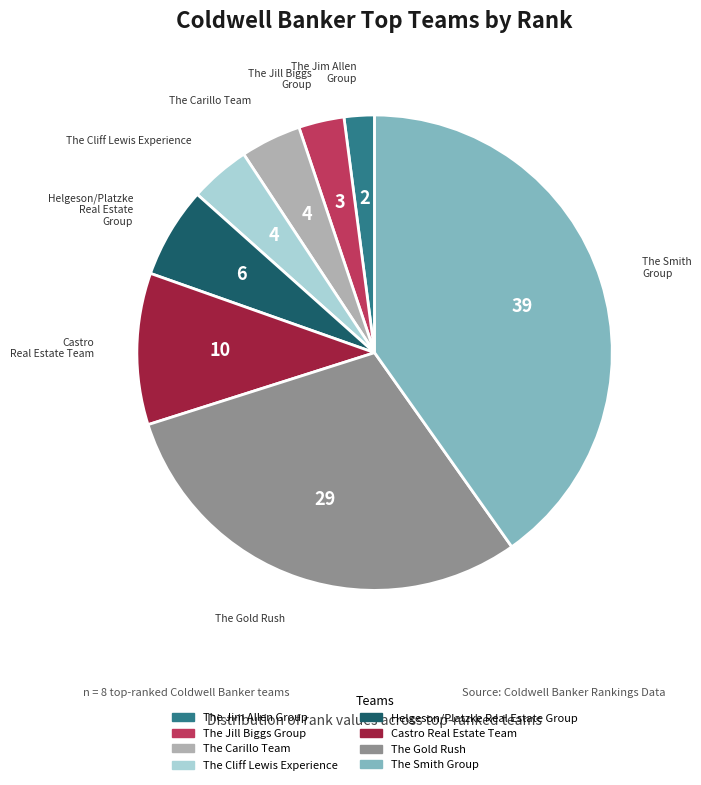

Between The Cliff Lewis Experience and The Jill Biggs Group, which is larger?

The Cliff Lewis Experience